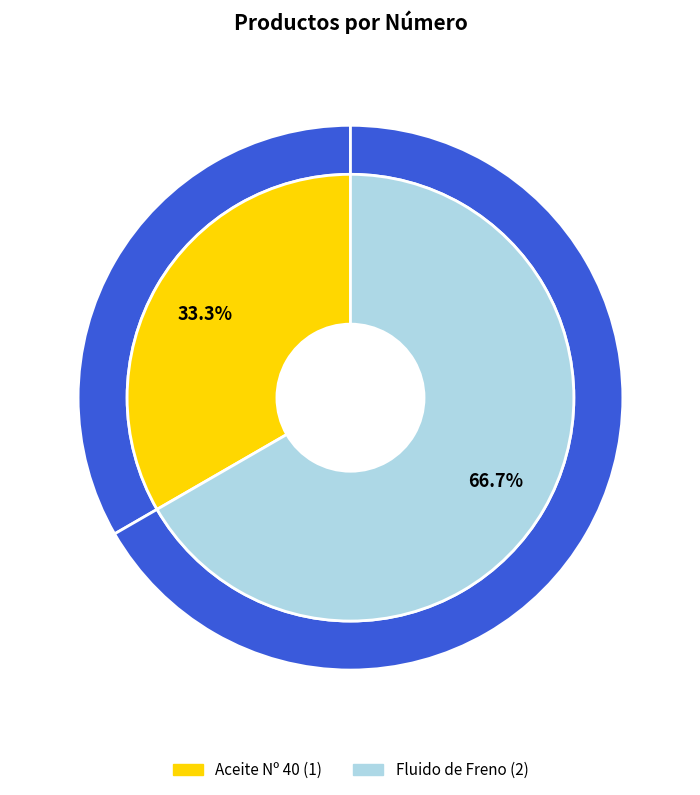

To the nearest percent, what portion does Fluido de Freno represent?

67%